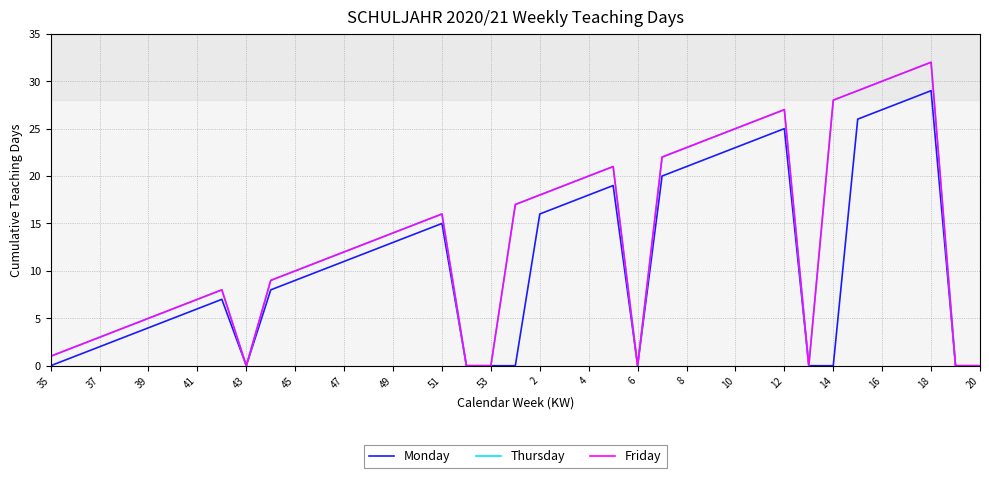

How many categories are shown in the chart?

39